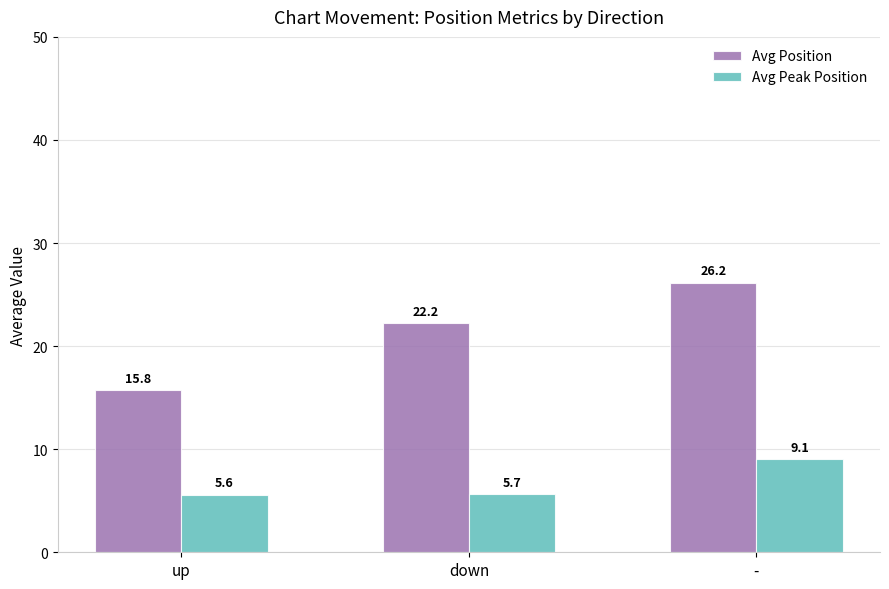

The Avg Position series shows 36.4 at down. True or false?

False